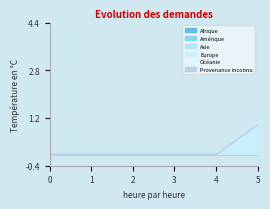

True or false: Océanie and Amérique intersect in this chart.

False